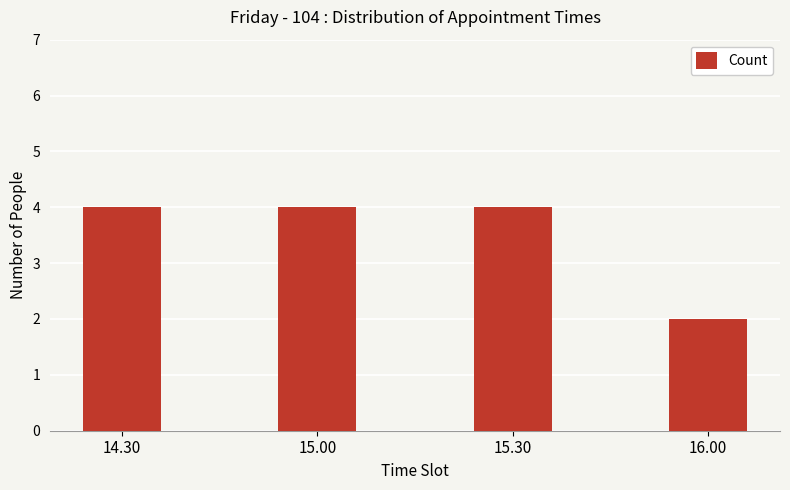

What position from the right is 14.30?

4